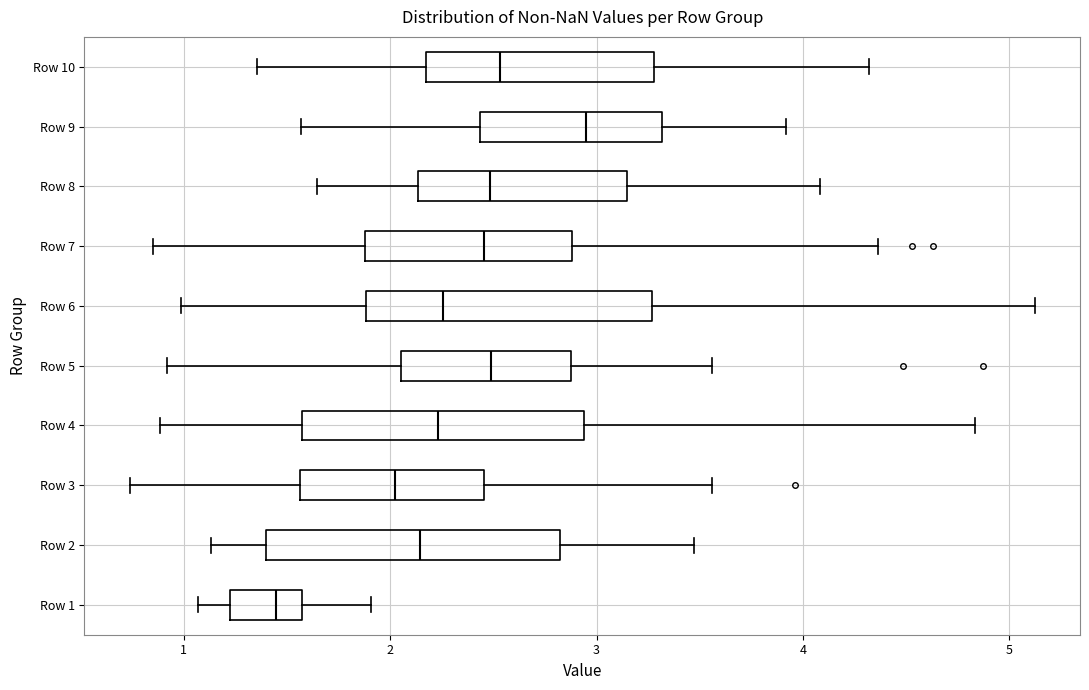

Reading bottom to top, transcribe this box plot: for each box, give where its median line is, the range the box spans, and where its two whiskers end, as read against the x-axis. The values are not printed on the chart, so give them approximately, as read against the axis.

Row 1: median 1.4, box 1.2 to 1.6, whiskers 1.1 to 1.9
Row 2: median 2.1, box 1.4 to 2.8, whiskers 1.1 to 3.5
Row 3: median 2.0, box 1.6 to 2.5, whiskers 0.7 to 3.6
Row 4: median 2.2, box 1.6 to 2.9, whiskers 0.9 to 4.8
Row 5: median 2.5, box 2.1 to 2.9, whiskers 0.9 to 3.6
Row 6: median 2.3, box 1.9 to 3.3, whiskers 1.0 to 5.1
Row 7: median 2.5, box 1.9 to 2.9, whiskers 0.9 to 4.4
Row 8: median 2.5, box 2.1 to 3.1, whiskers 1.6 to 4.1
Row 9: median 3.0, box 2.4 to 3.3, whiskers 1.6 to 3.9
Row 10: median 2.5, box 2.2 to 3.3, whiskers 1.4 to 4.3